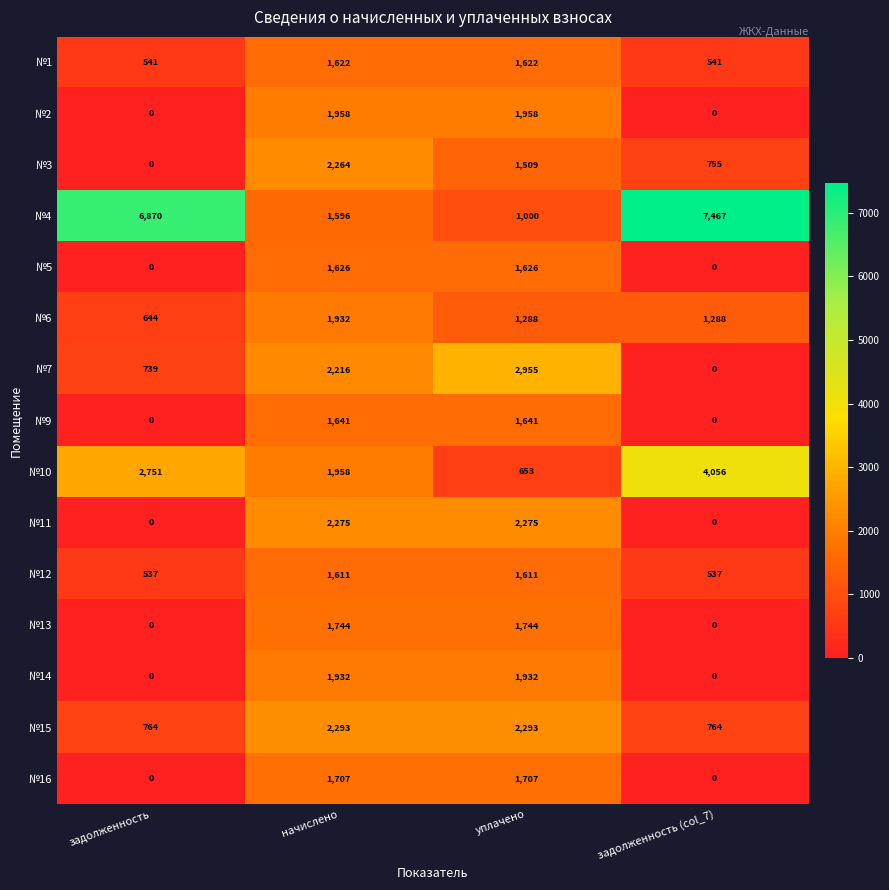

What is the sum of all №11 values?

4550